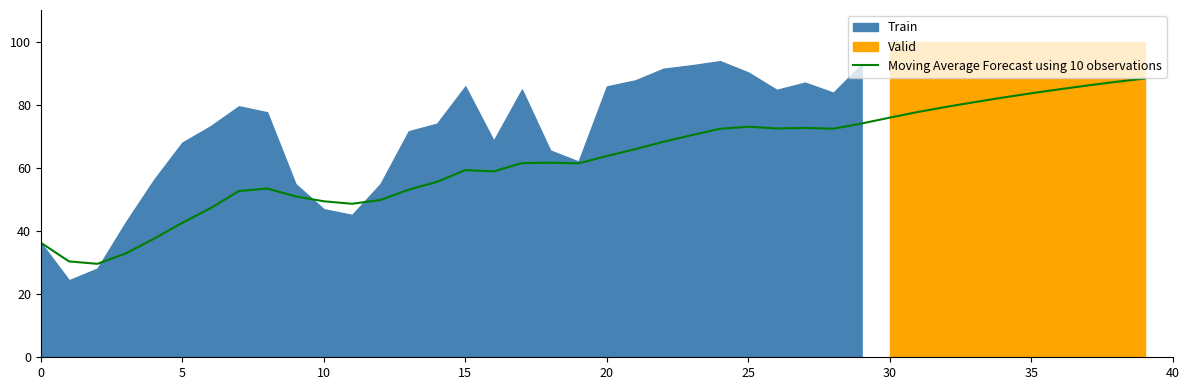

Reading left to right, list all the values displayed in this chart.

36.3	30.4	29.6	32.9	37.5	42.6	47.2	52.6	53.5	51.0	49.4	48.6	49.8	53.1	55.6	59.3	58.9	61.5	61.6	61.4	63.7	65.9	68.3	70.4	72.4	73.0	72.5	72.7	72.4	74.0	75.9	77.7	79.3	80.8	82.3	83.6	84.9	86.1	87.3	88.3